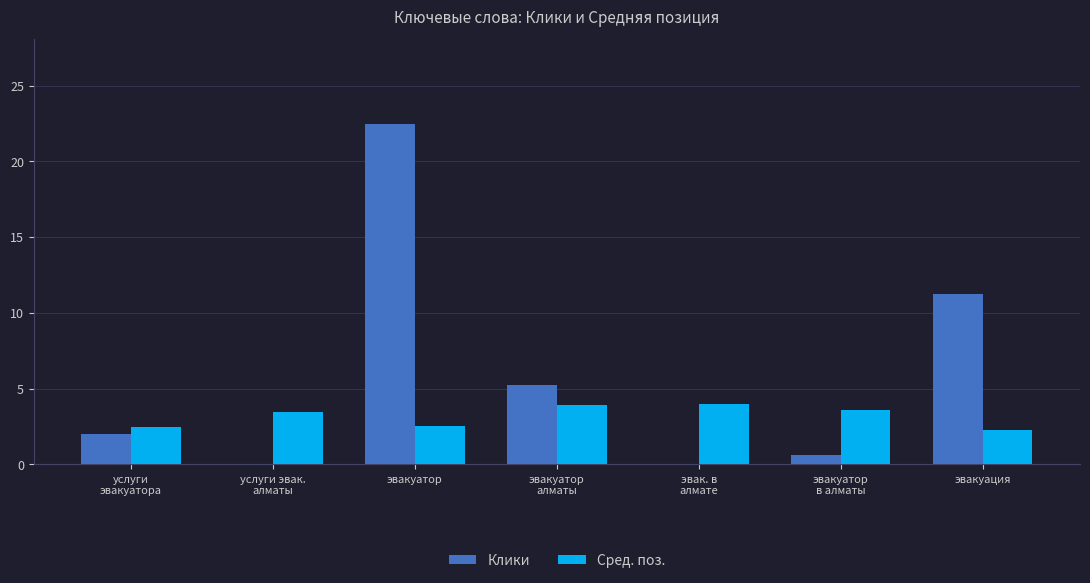

At which category does the chart reach its peak across all series?

эвакуатор